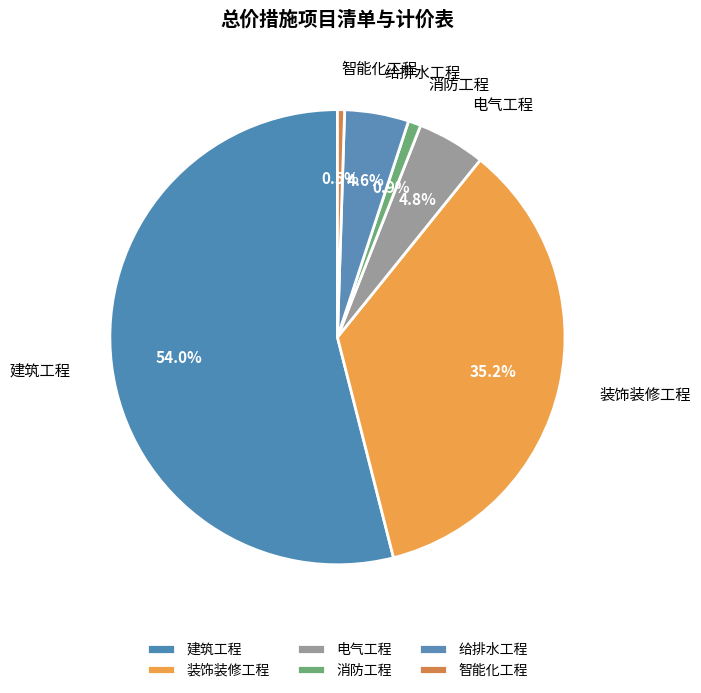

What percentage is the 建筑工程 slice, to the nearest percent?

54%